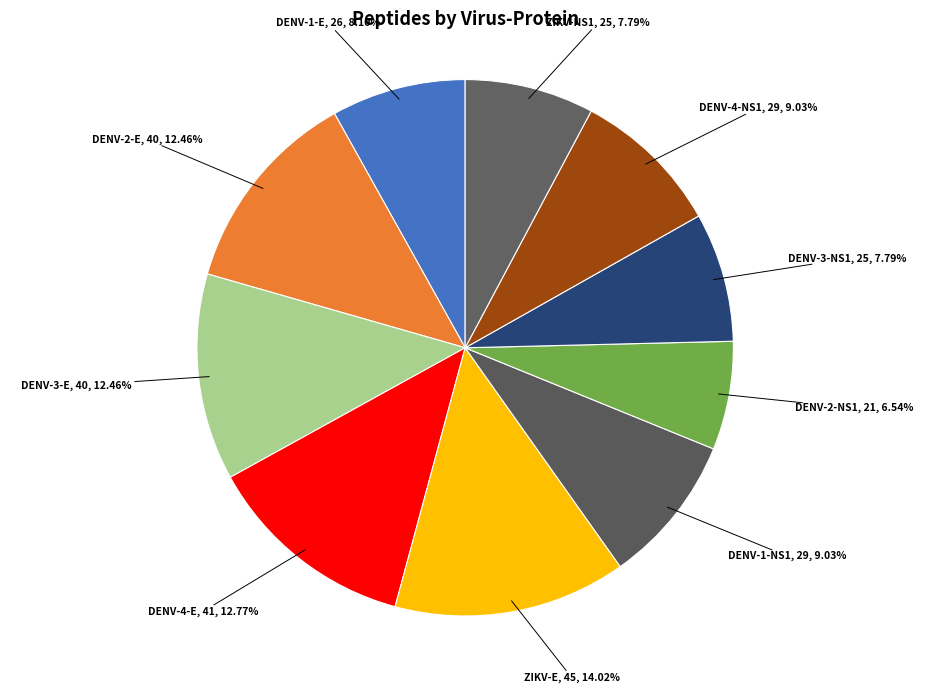

Count the number of slices in the pie.

10